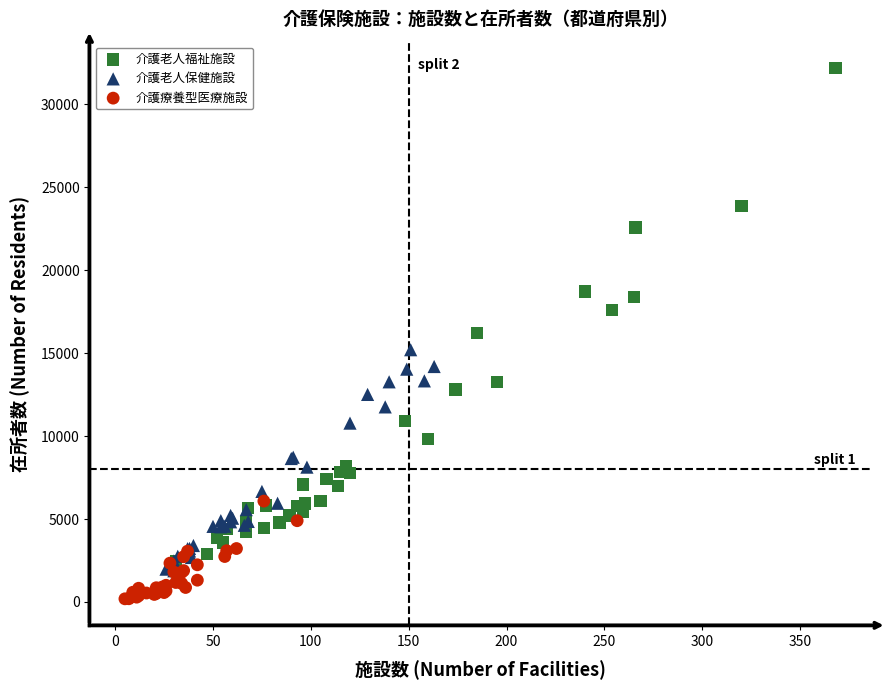

Which series has the widest spread of Y values?

介護老人福祉施設